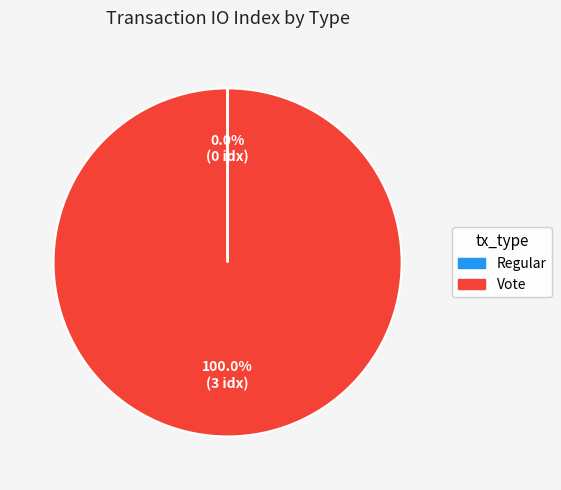

Which slice is the largest?

Vote